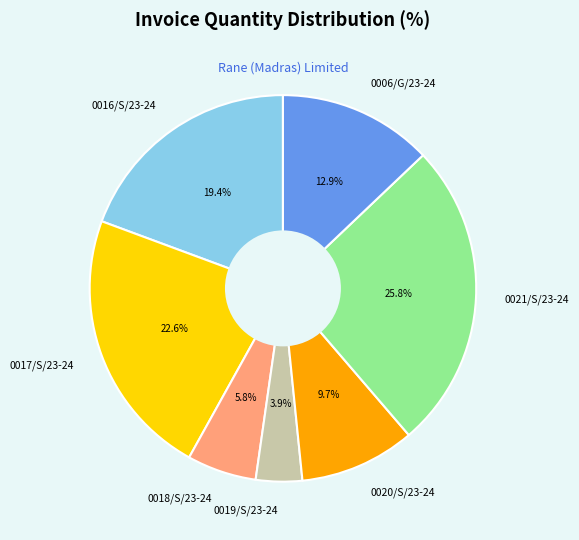

Is 0018/S/23-24 the majority of the pie?

No